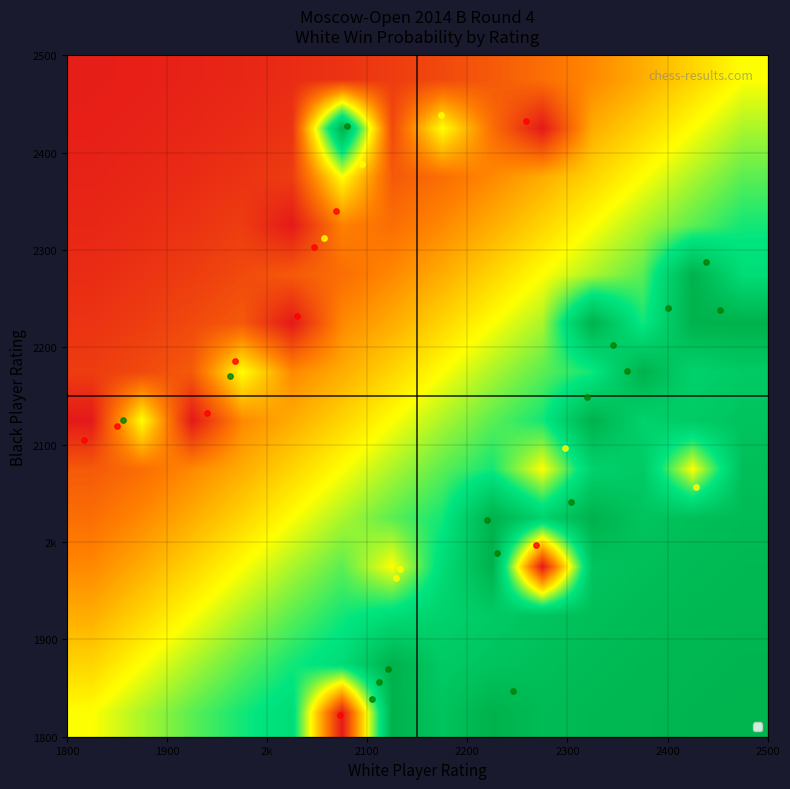

How many categories are shown in the chart?

14